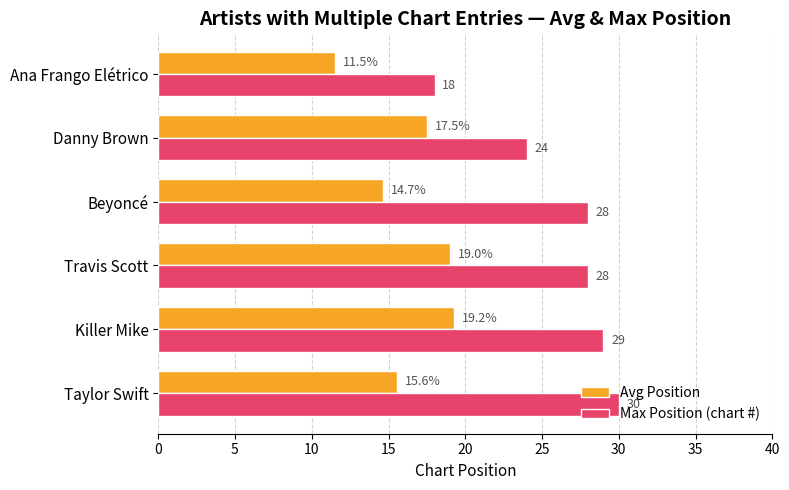

At which label is Avg Position closest to 15?

Beyoncé